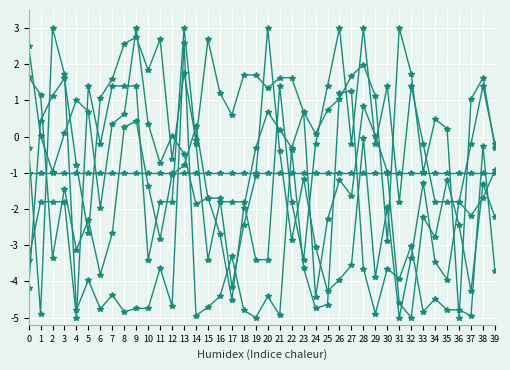

True or false: Min_cycle has a value of -1.0 at 12.

True